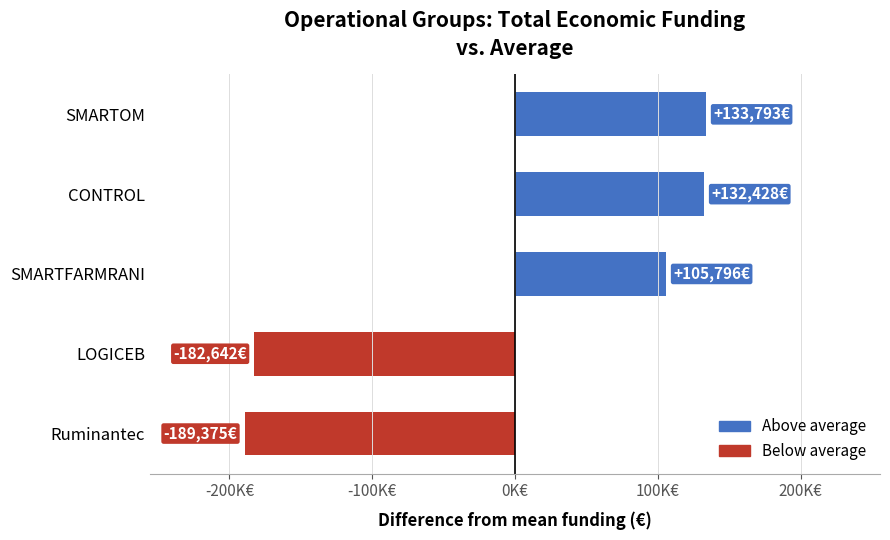

What is the difference between the second highest and second lowest values?

315070